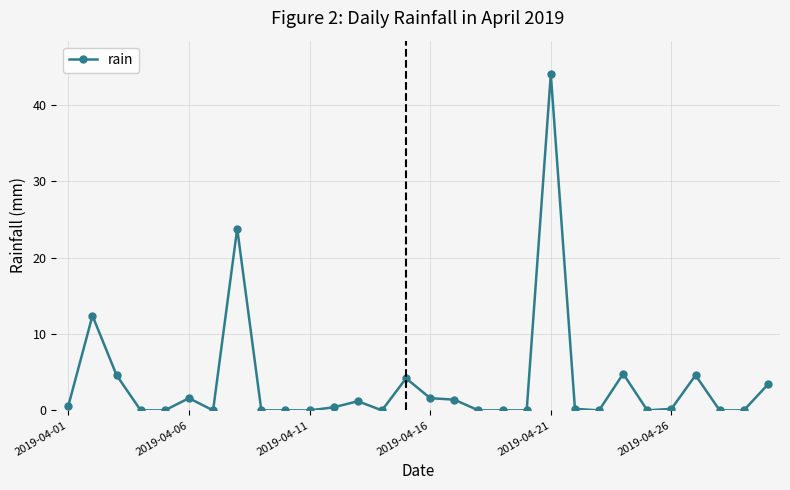

What is the difference between the maximum and minimum values?

44.0